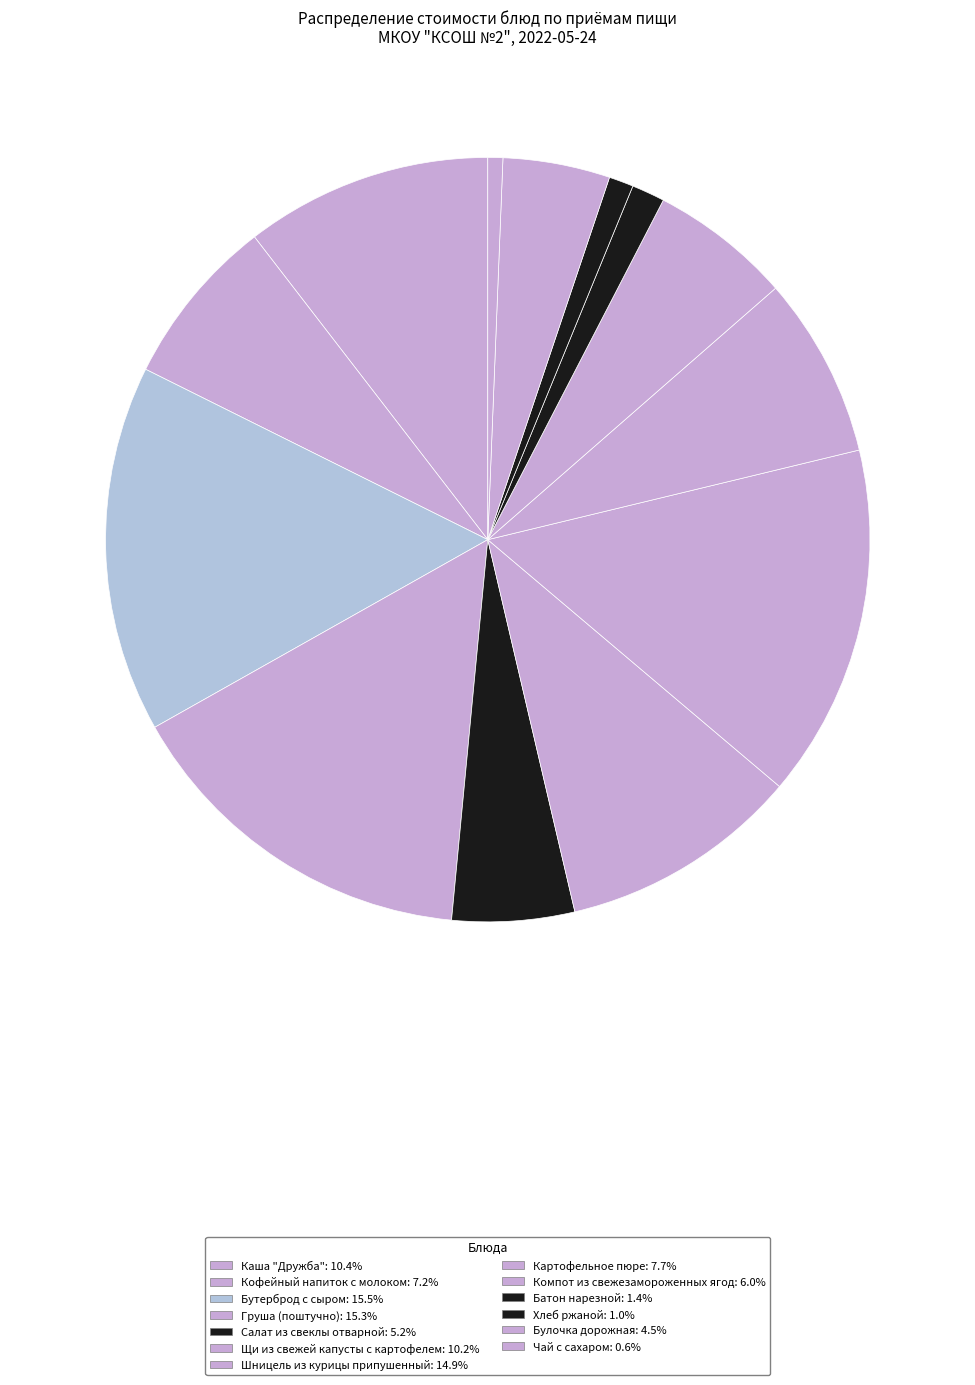

Is it true that Булочка дорожная is 5% of the pie?

True